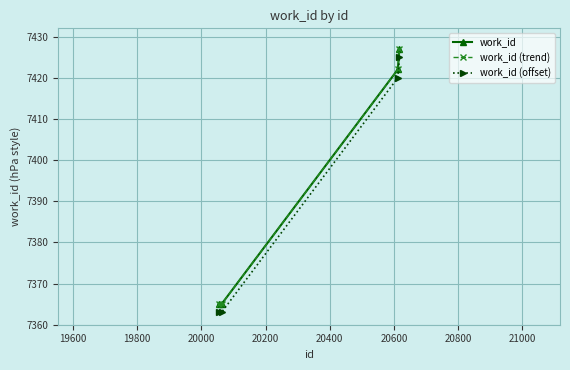

How many lines are shown in the chart?

3